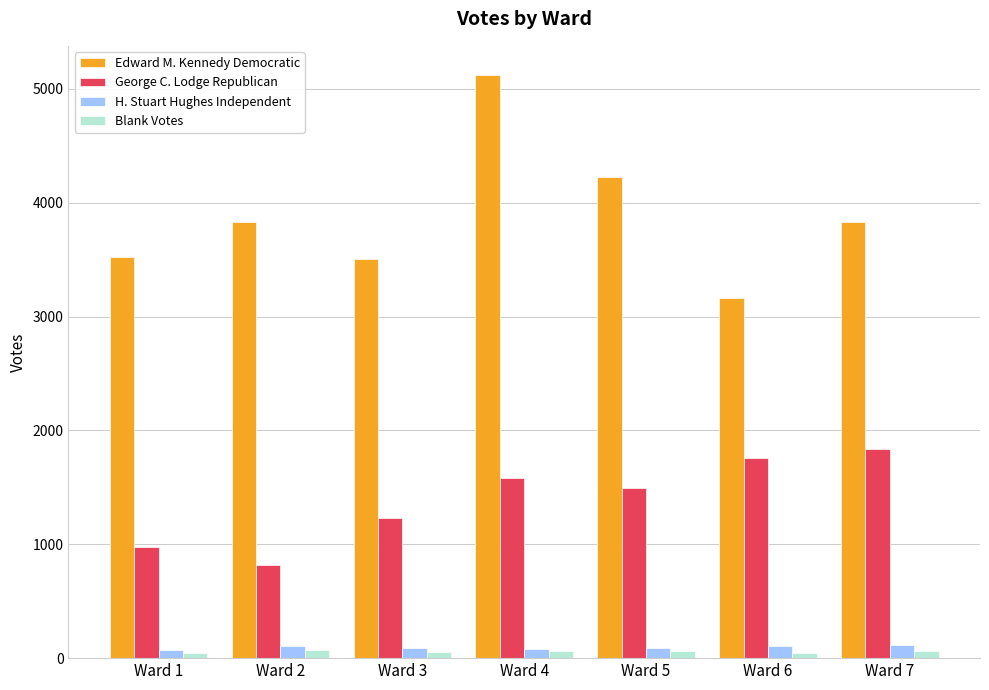

What is the difference between the highest and lowest values at Ward 7?

3775